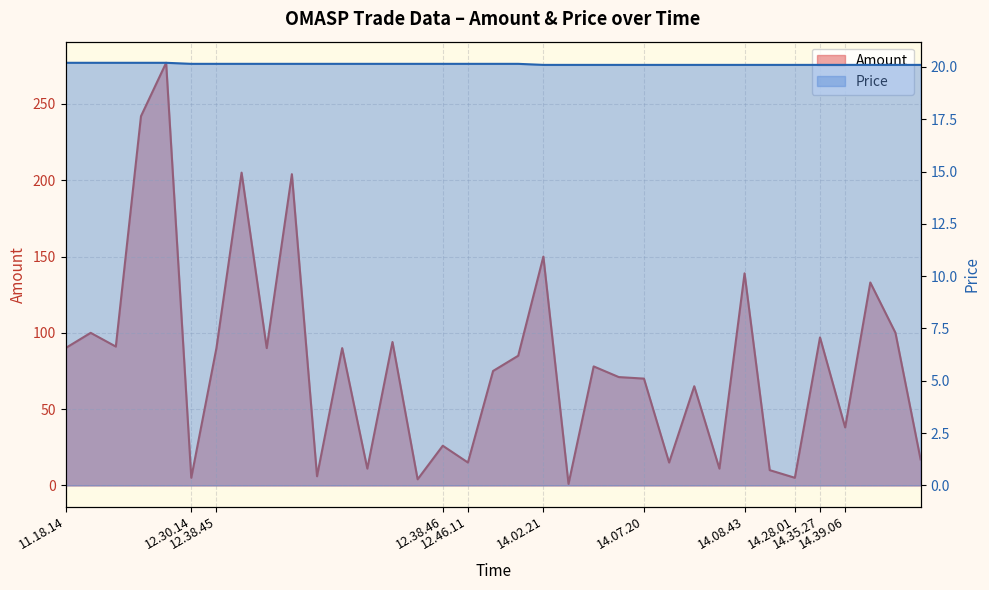

The value of Amount at 14.08.43 is 139.0. True or false?

True